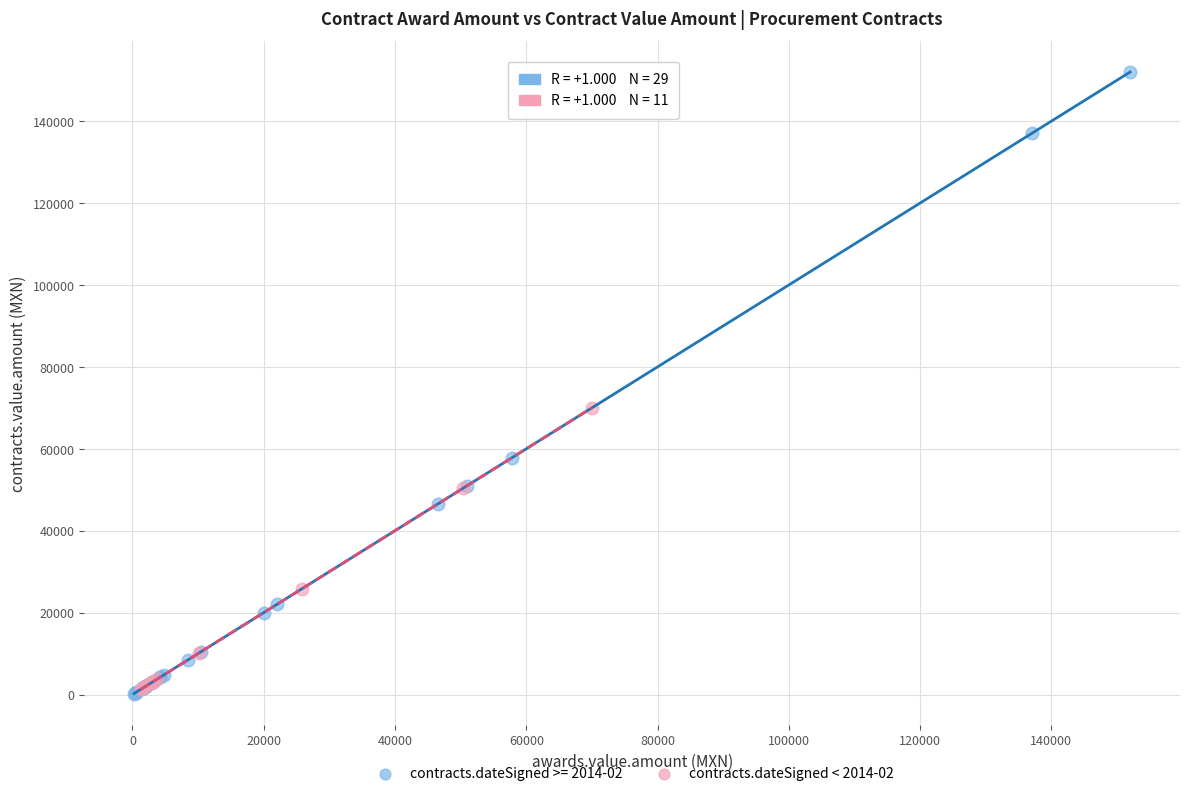

Which series has the largest Y range (max minus min)?

contracts.dateSigned >= 2014-02